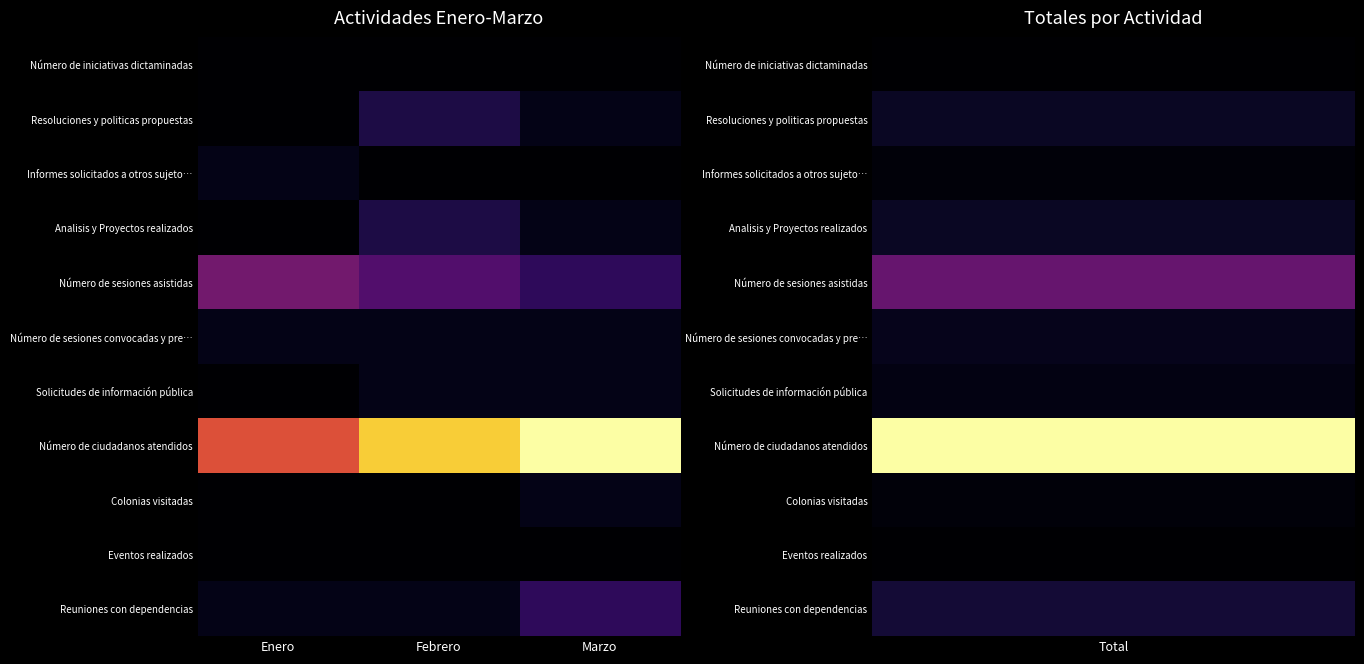

Which has a higher value, Marzo or Enero?

Marzo